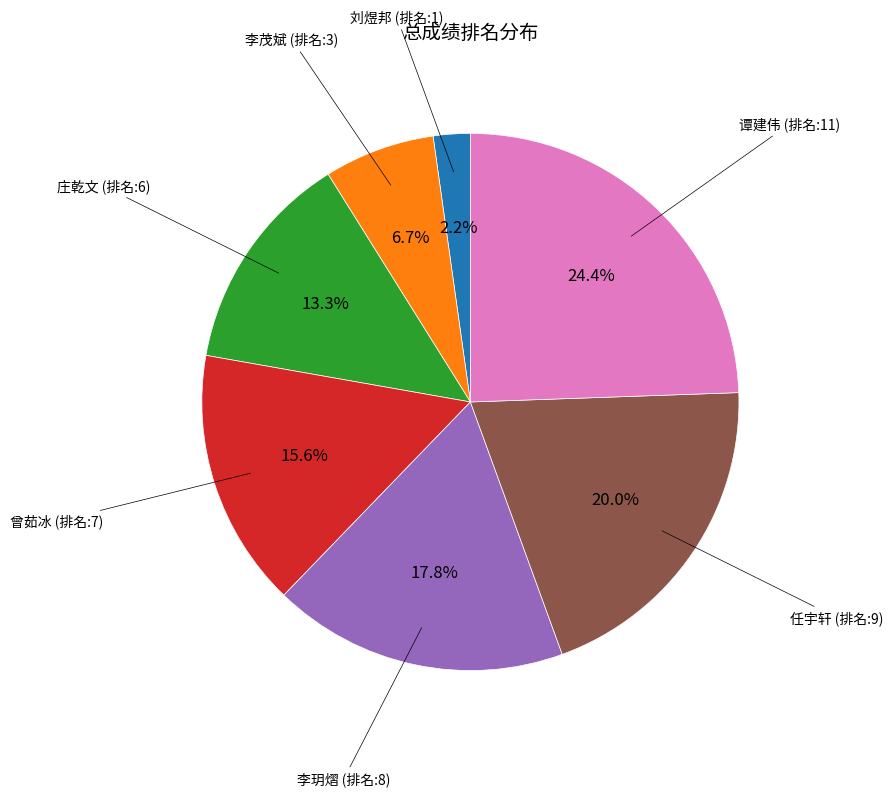

Does any single category account for the majority?

No